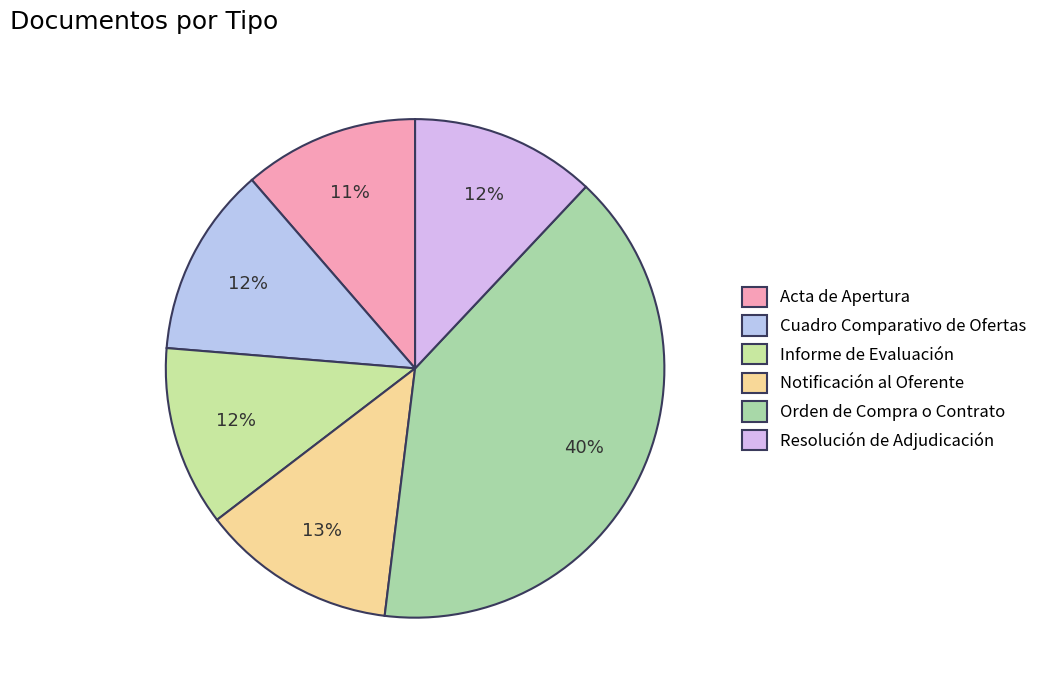

What percentage do Acta de Apertura and Notificación al Oferente together represent?

24.0%